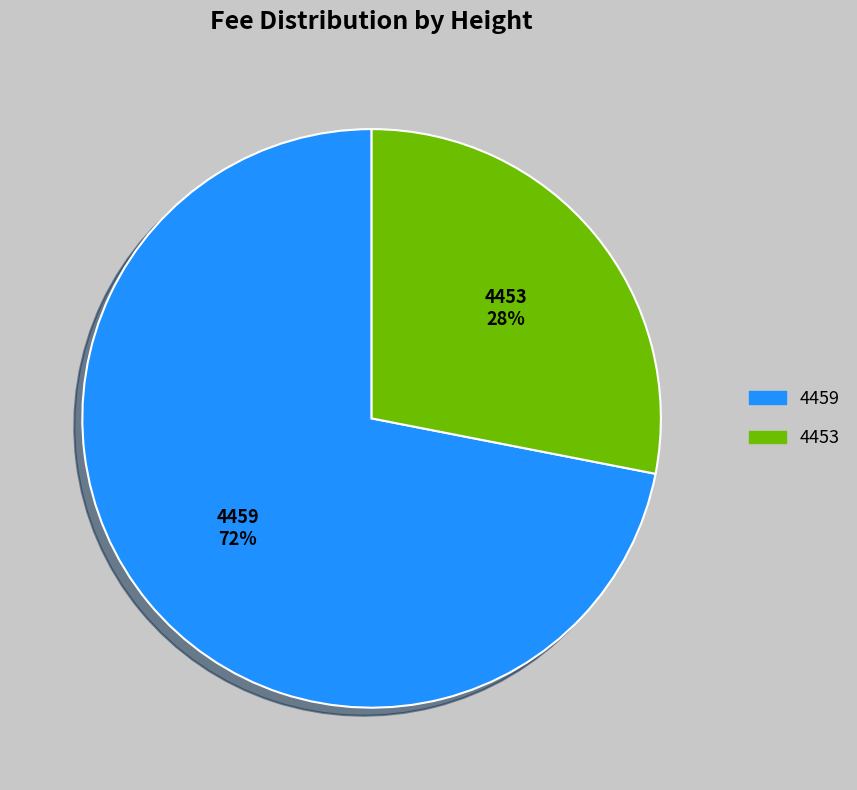

Which slice is the largest?

4459